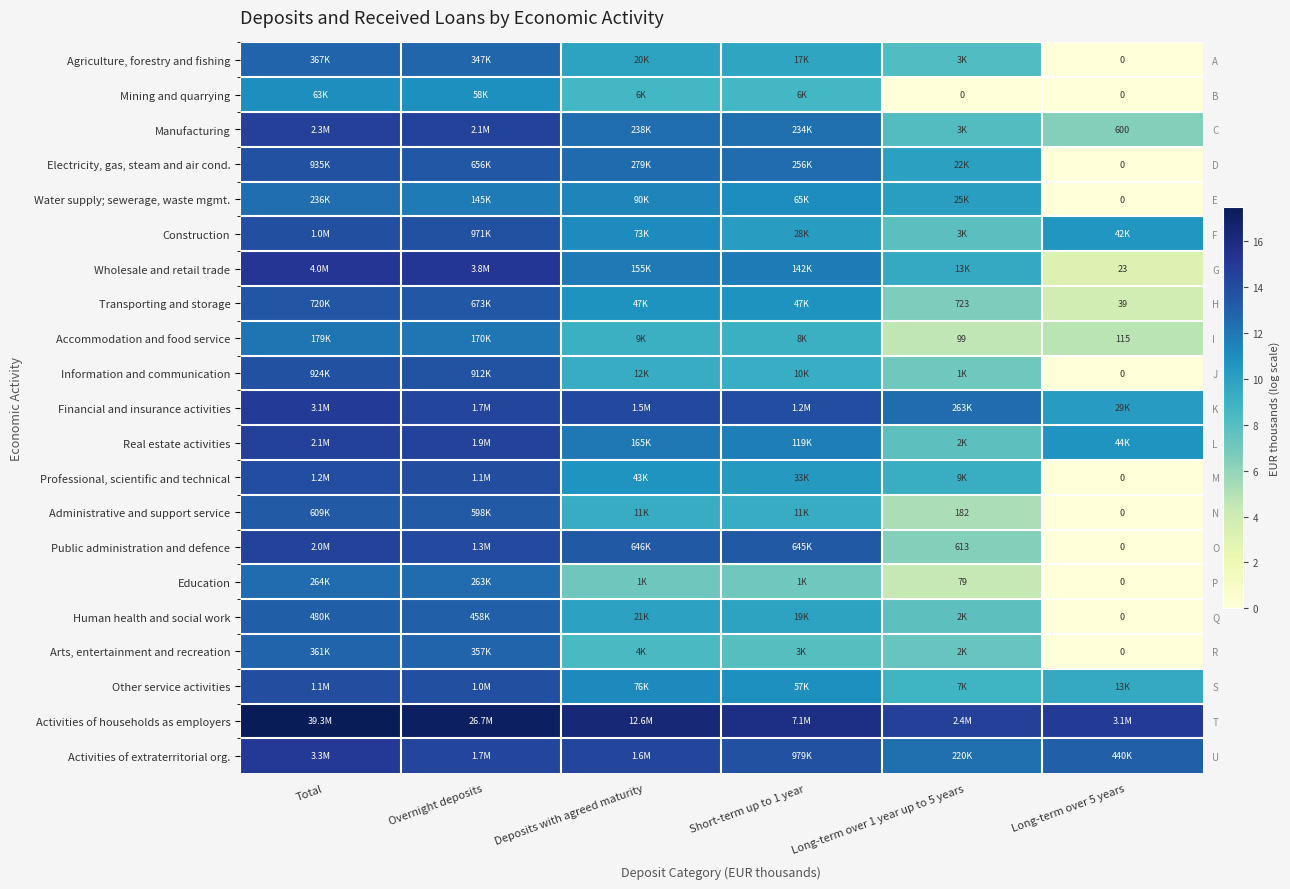

Is it true that Information and communication equals 19.2 at Total?

False